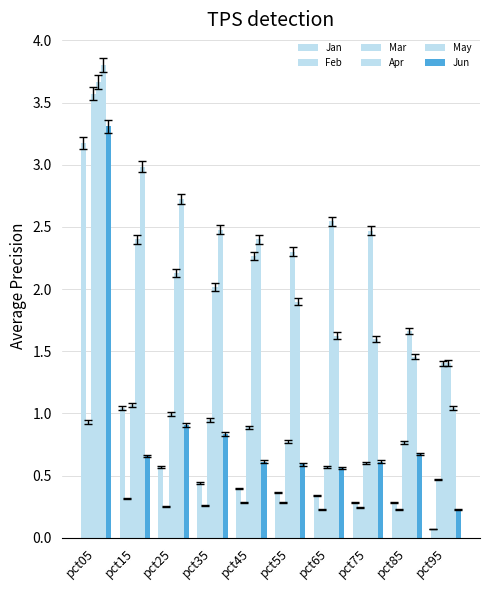

At which label does May reach its minimum?

pct95